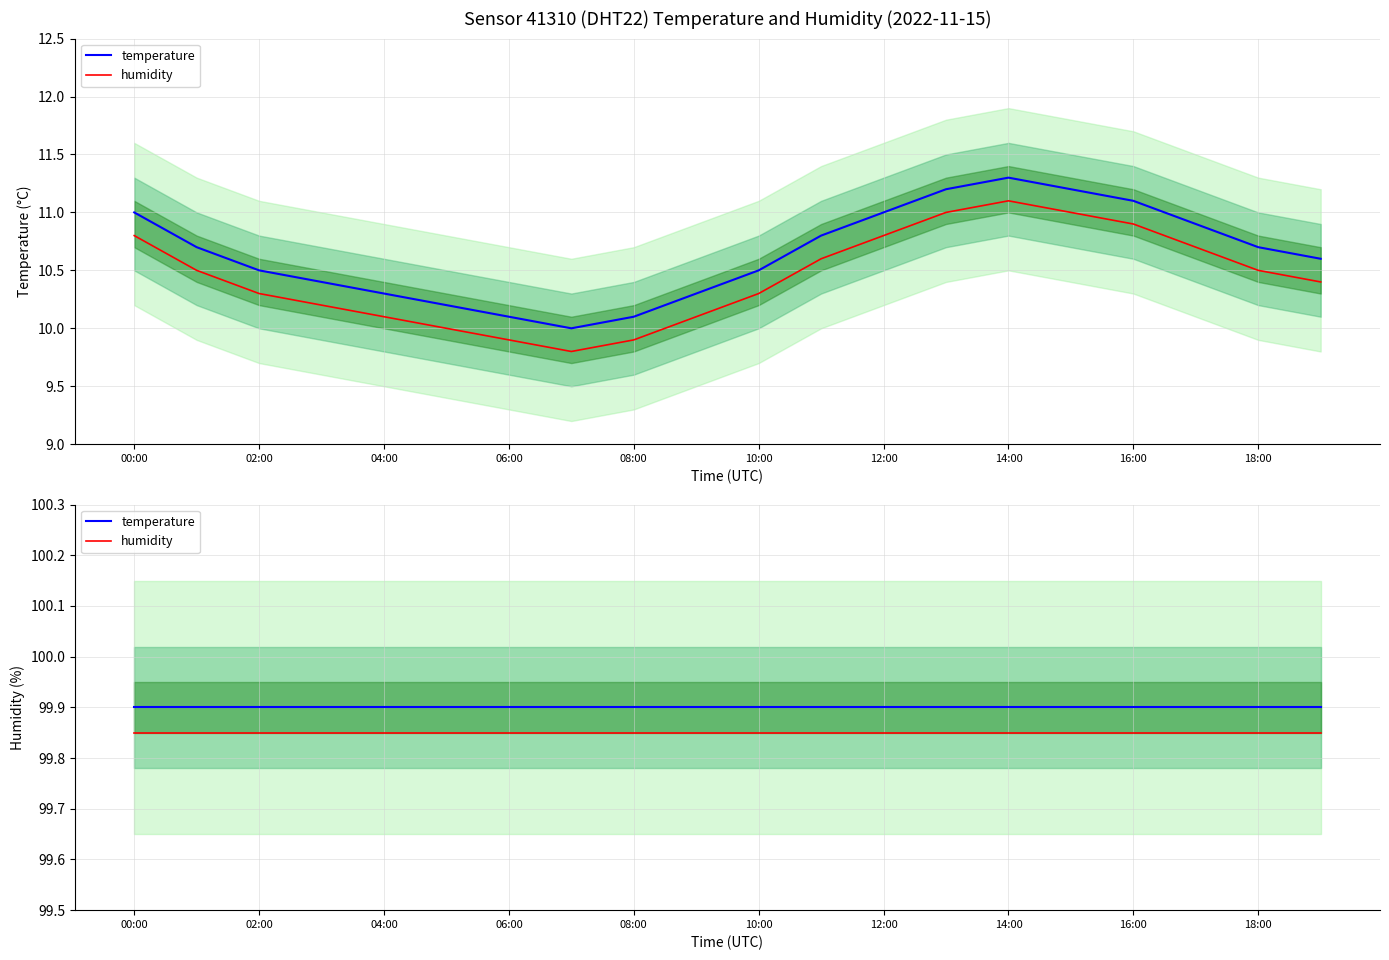

At which category is the sum across all series the highest?

00:00